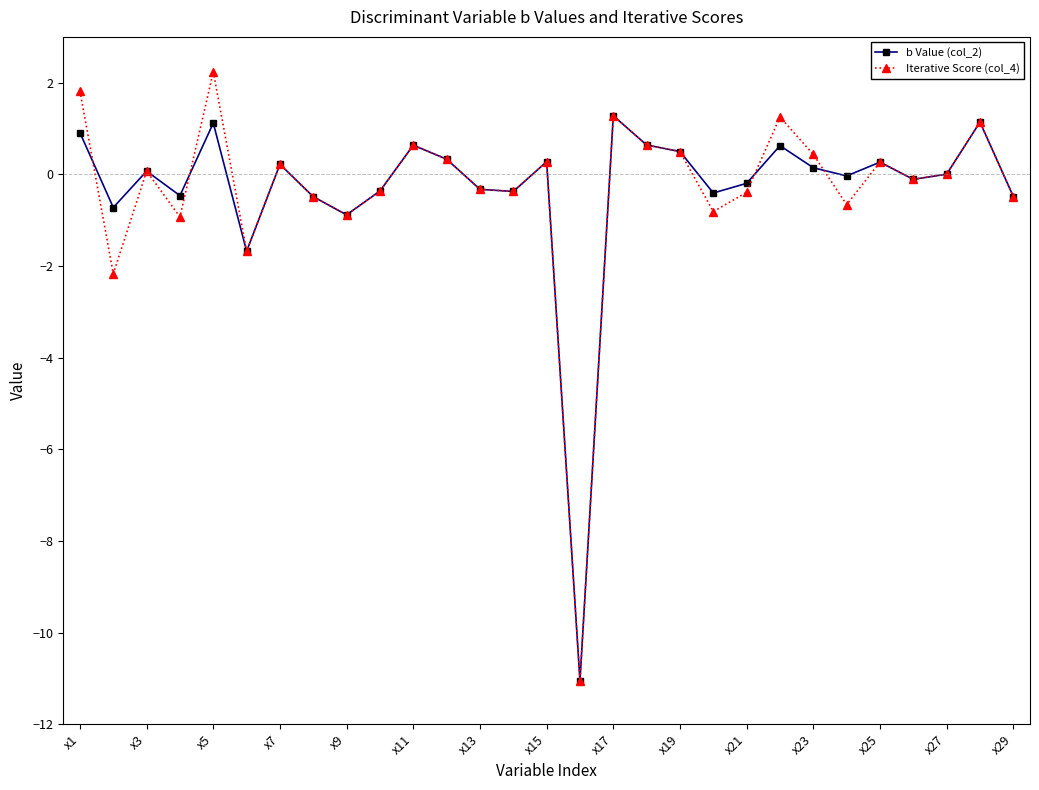

What is the value of the b Value (col_2) point at the 1st from the left?

0.9